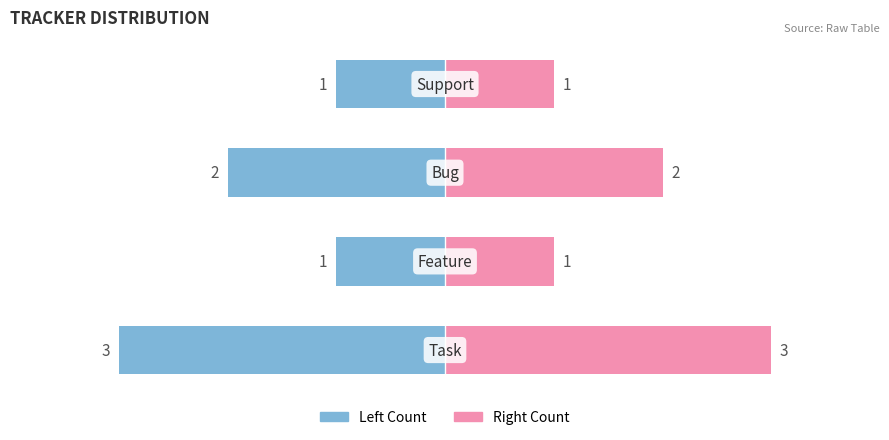

Is the value of Count (left) at 0 greater than the value of Count (right) at 3?

No